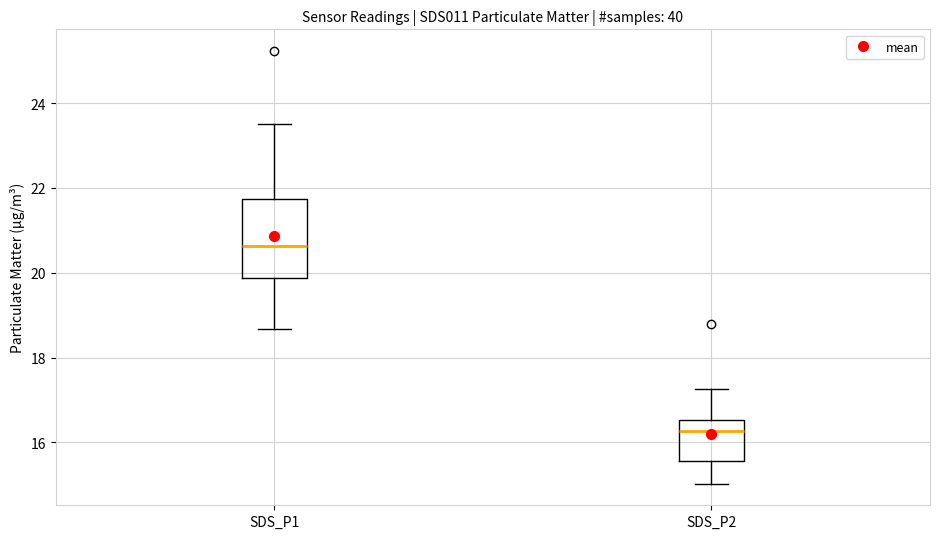

Which box's median line is the highest?

SDS_P1